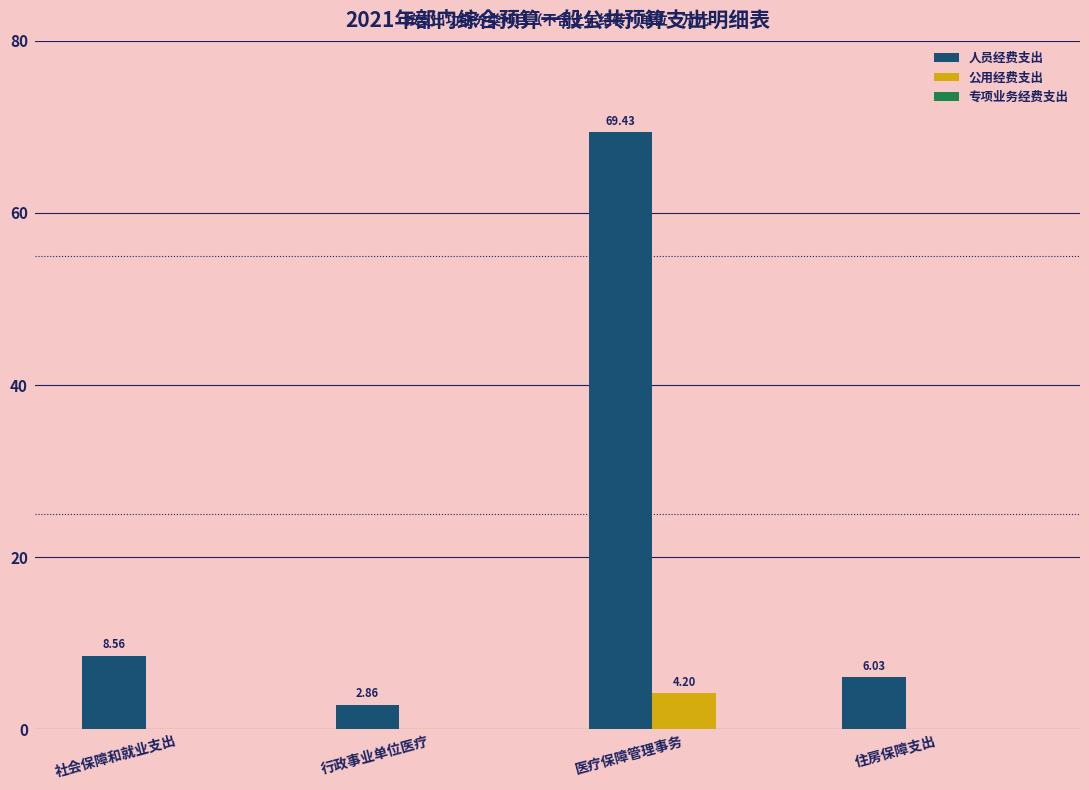

At which label is 人员经费支出 closest to 36?

社会保障和就业支出